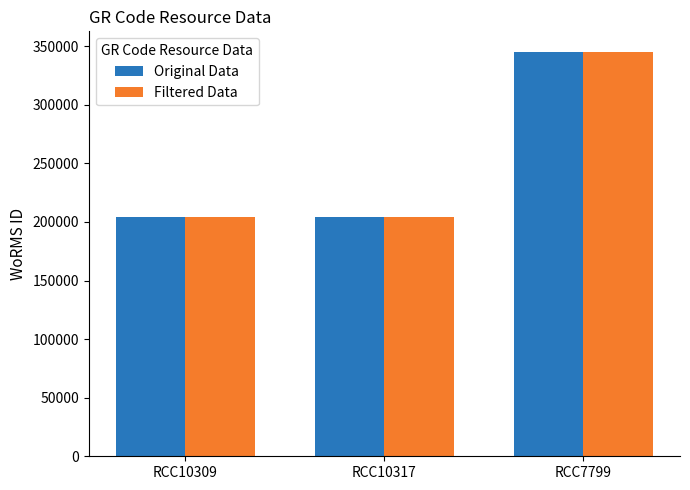

Which label corresponds to the largest value in the chart?

RCC7799